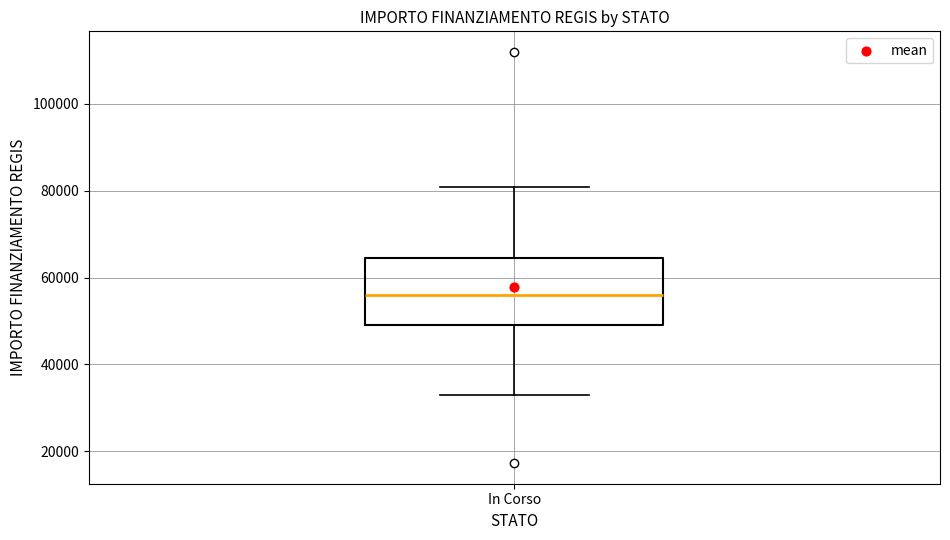

Where is the upper edge of the box for In Corso on the y-axis? The values are not printed on the chart, so give them approximately, as read against the axis.

64000